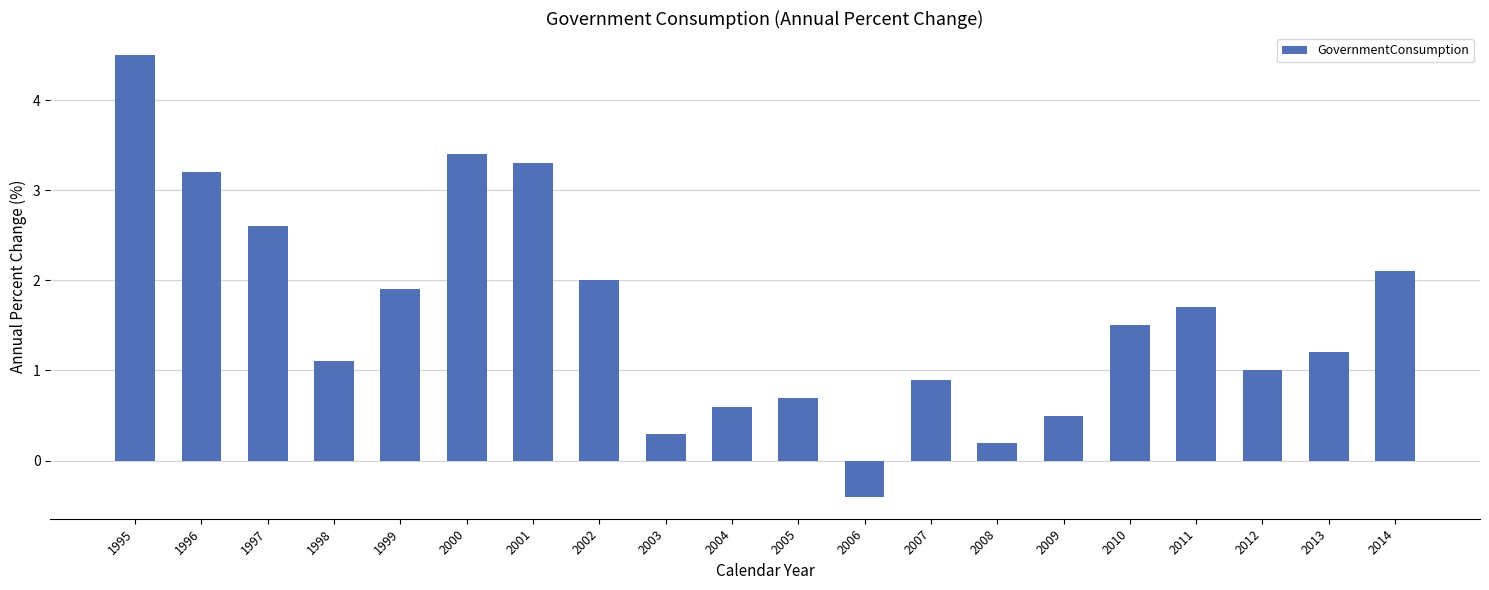

At which label is the value closest to 2?

2002